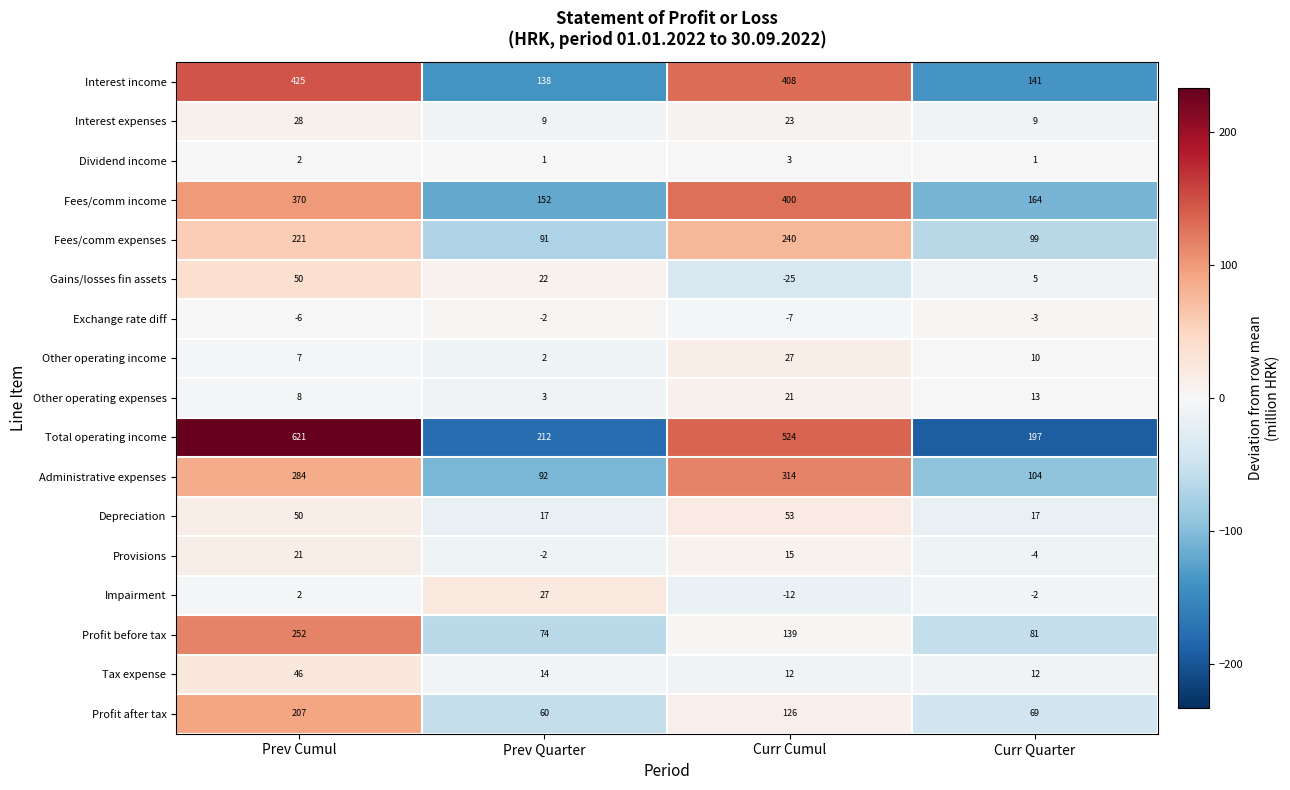

Which series has the widest spread of values?

Total operating income